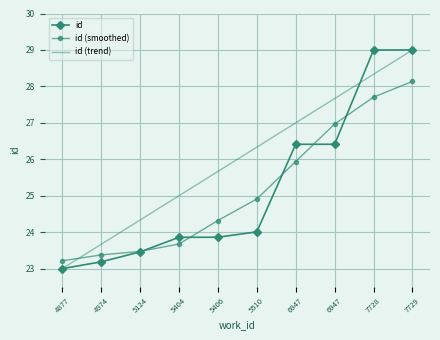

Is the value of id (smoothed) at 7729 greater than the value of id at 6947?

Yes